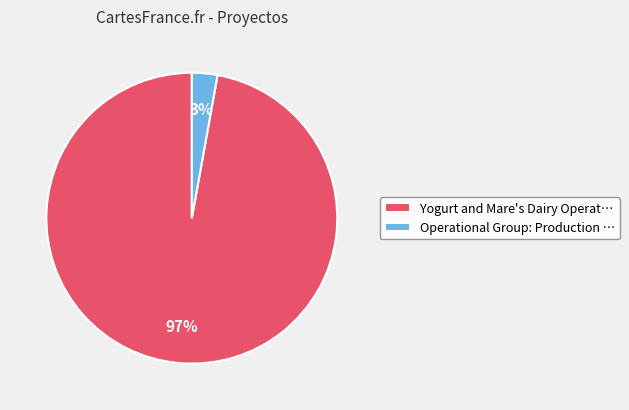

To the nearest percent, what is the average slice percentage?

50%